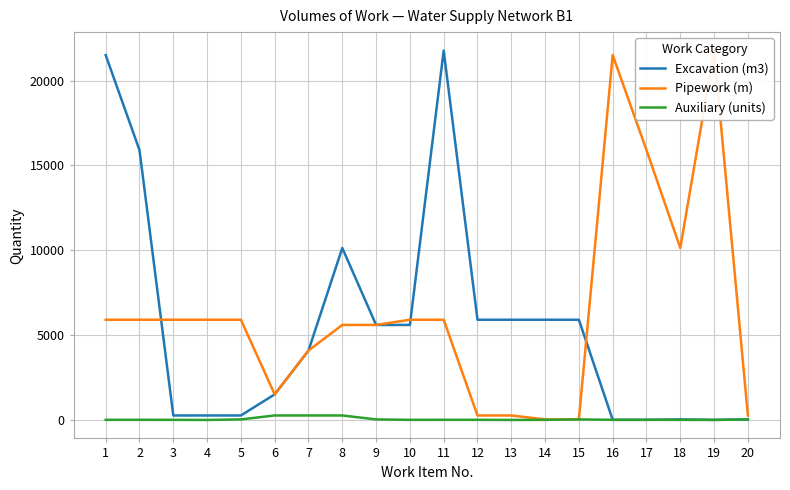

Is the value of Excavation (m3) at 15 greater than the value of Pipework (m) at 7?

Yes